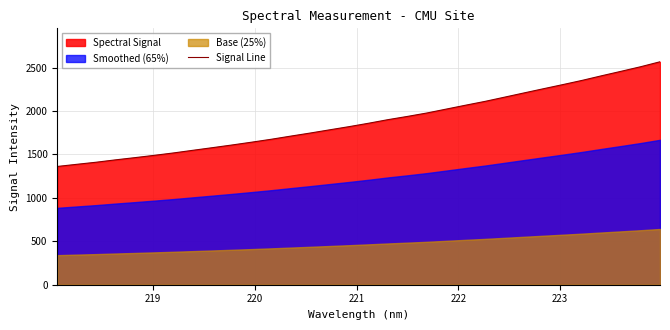

What is the minimum value for Signal Line?

1362.1